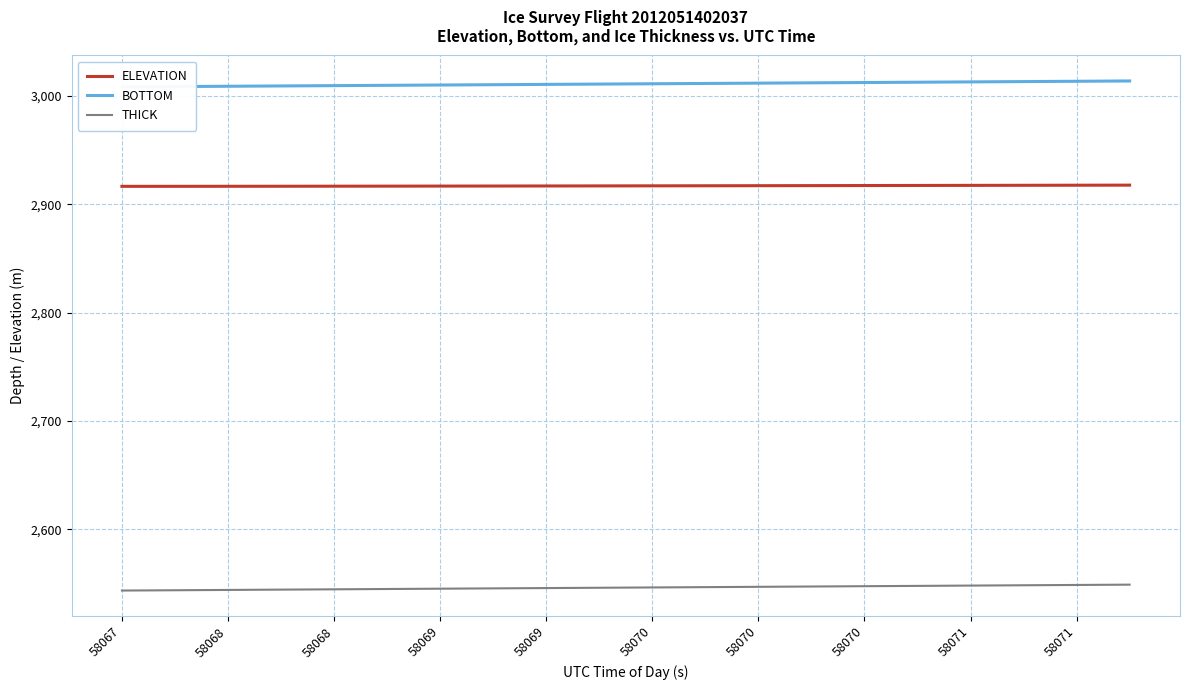

True or false: ELEVATION has a value of 3879.9 at 58071.

False